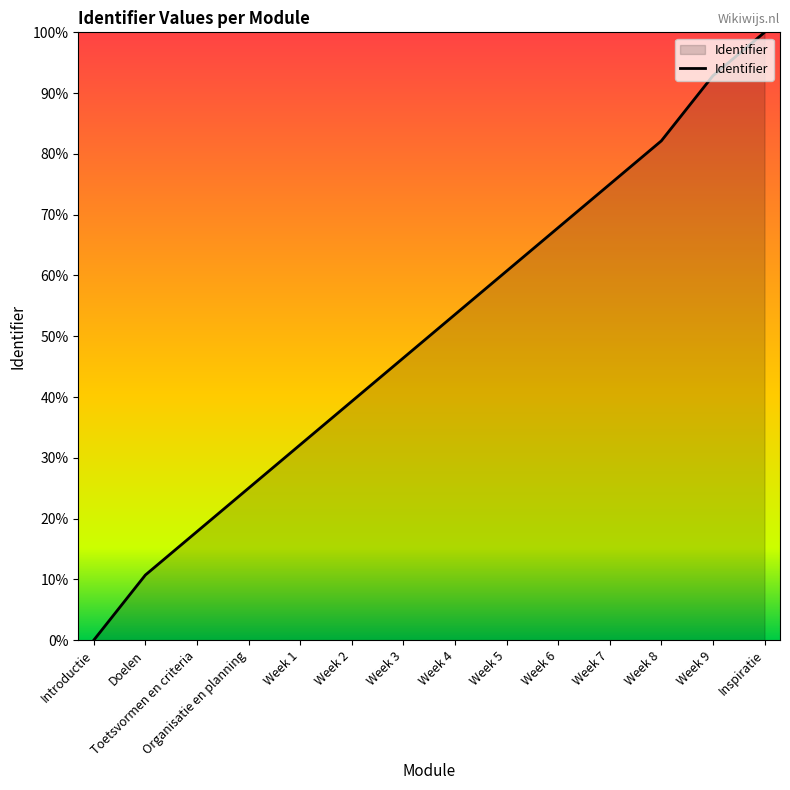

What is the change in value from Week 5 to Week 9?

+32.1